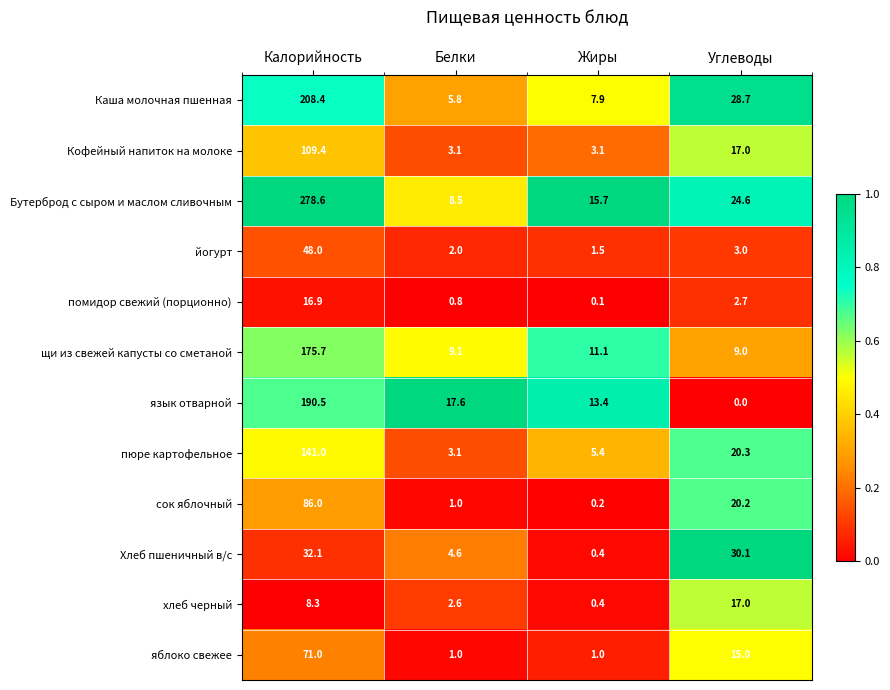

List the series in order of their peak value, lowest first.

помидор свежий (порционно), хлеб черный, Хлеб пшеничный в/с, йогурт, яблоко свежее, сок яблочный, Кофейный напиток на молоке, пюре картофельное, щи из свежей капусты со сметаной, язык отварной, Каша молочная пшенная, Бутерброд с сыром и маслом сливочным